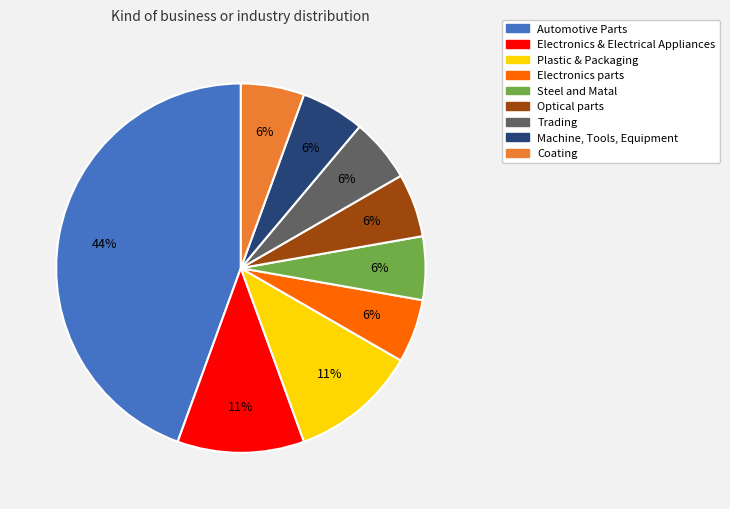

Which has a higher value, Steel and Matal or Electronics & Electrical Appliances?

Electronics & Electrical Appliances